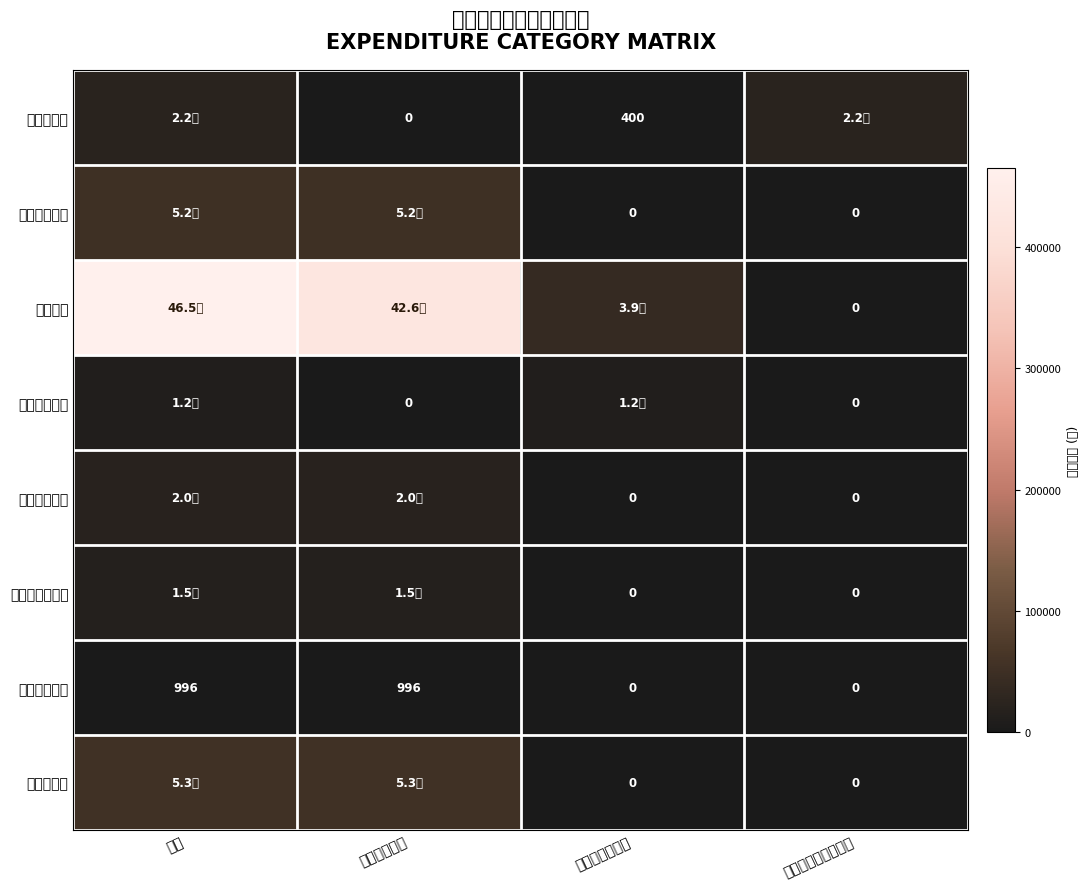

What is the spread (max minus min) of values at 合计?

464143.9